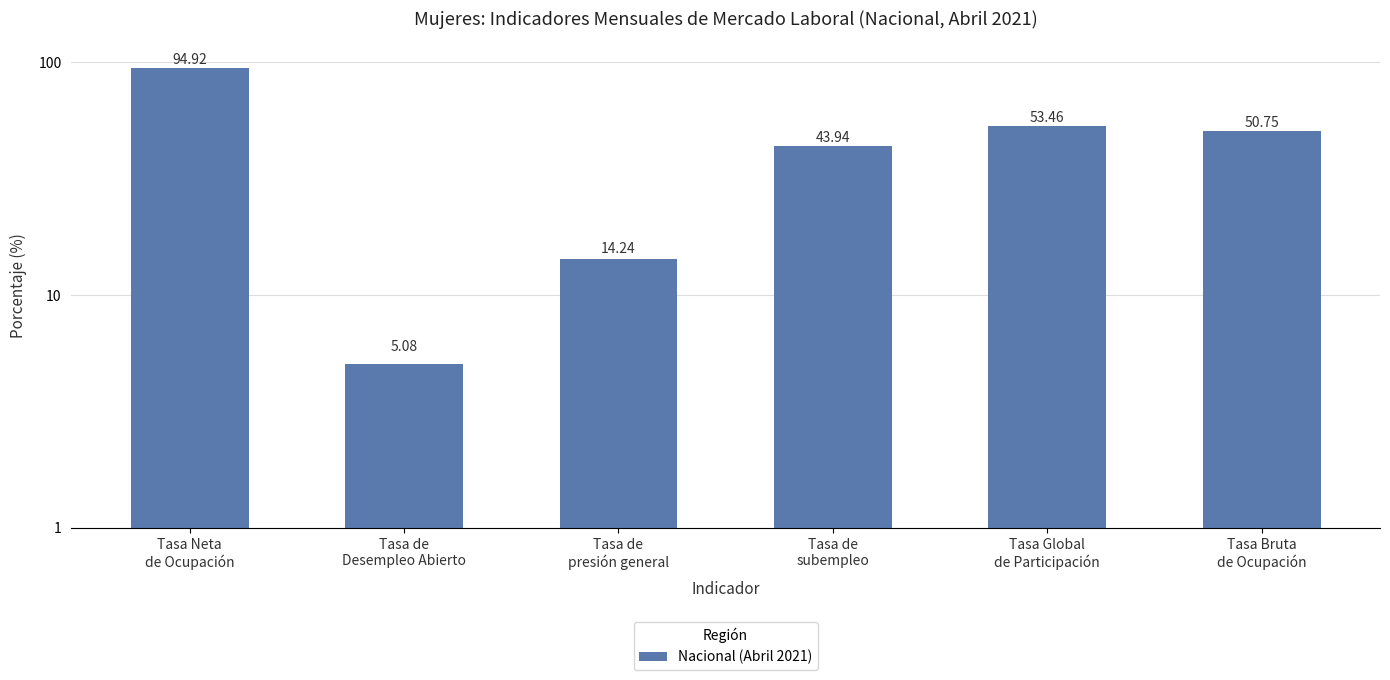

The chart shows a value of 5.1 at Tasa de
Desempleo Abierto. True or false?

True